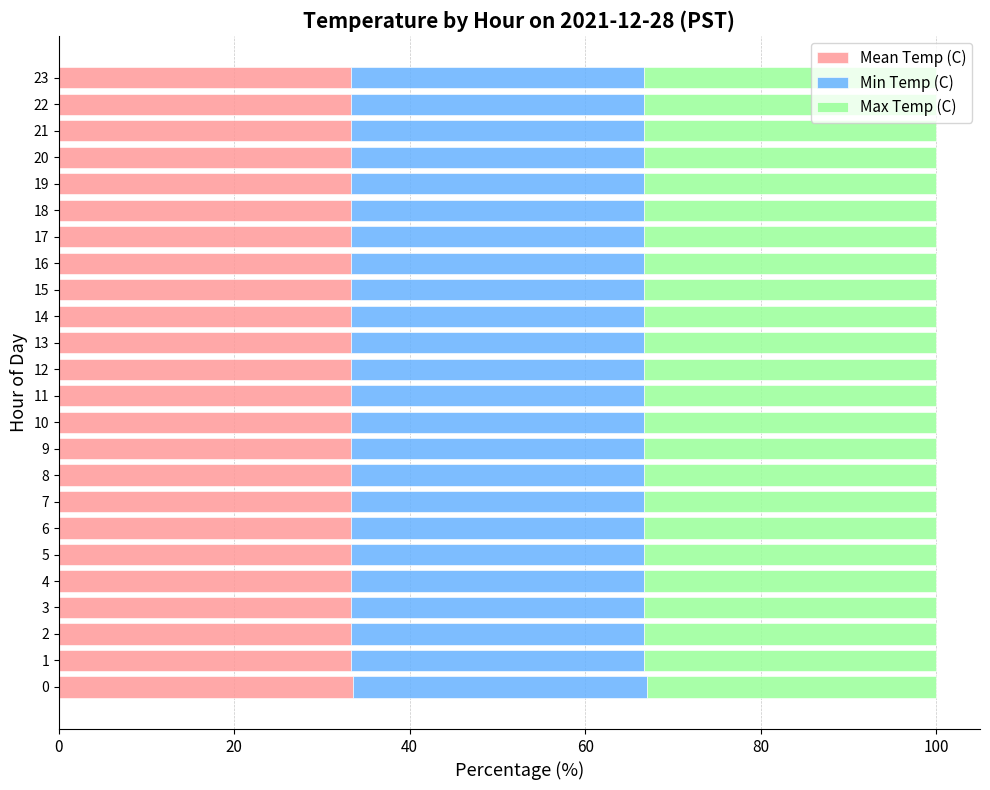

What is the total value across all series at 4?

100.0